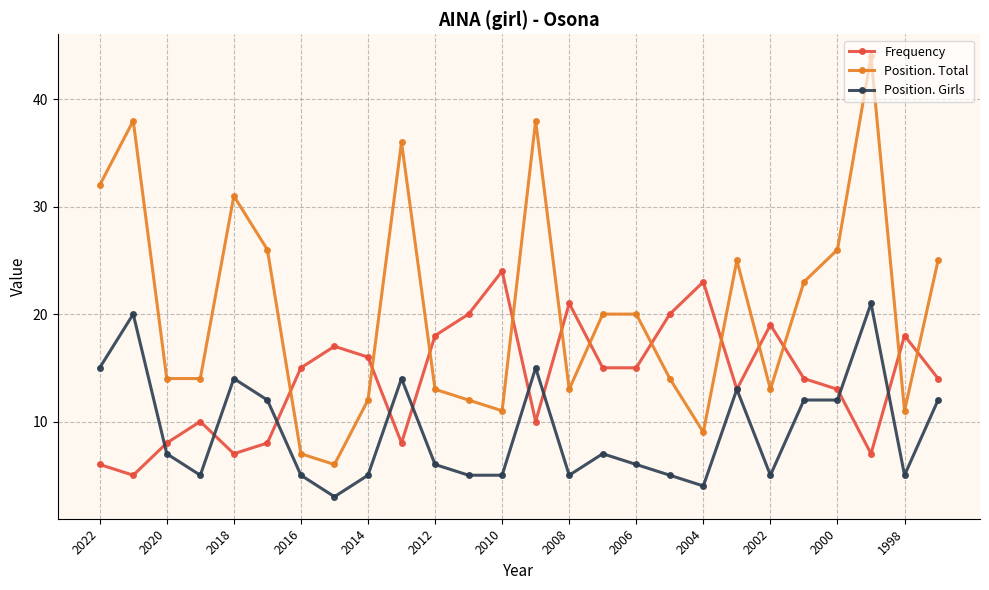

What is the value of the Frequency point at the 4th from the left?

10